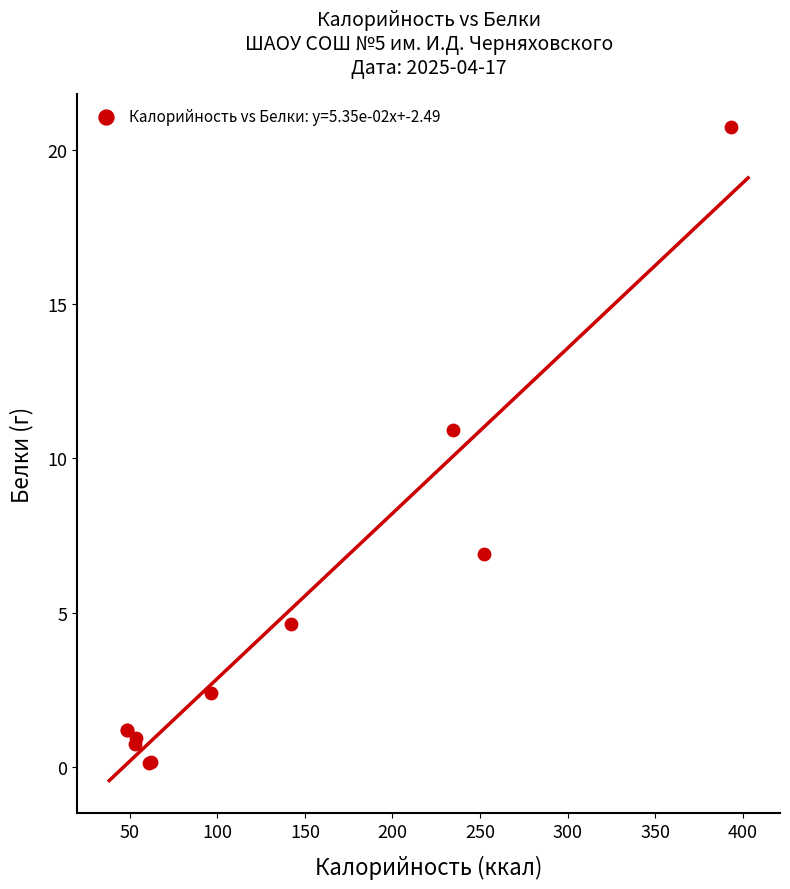

What Y value in the scatter plot is closest to 10?

10.9